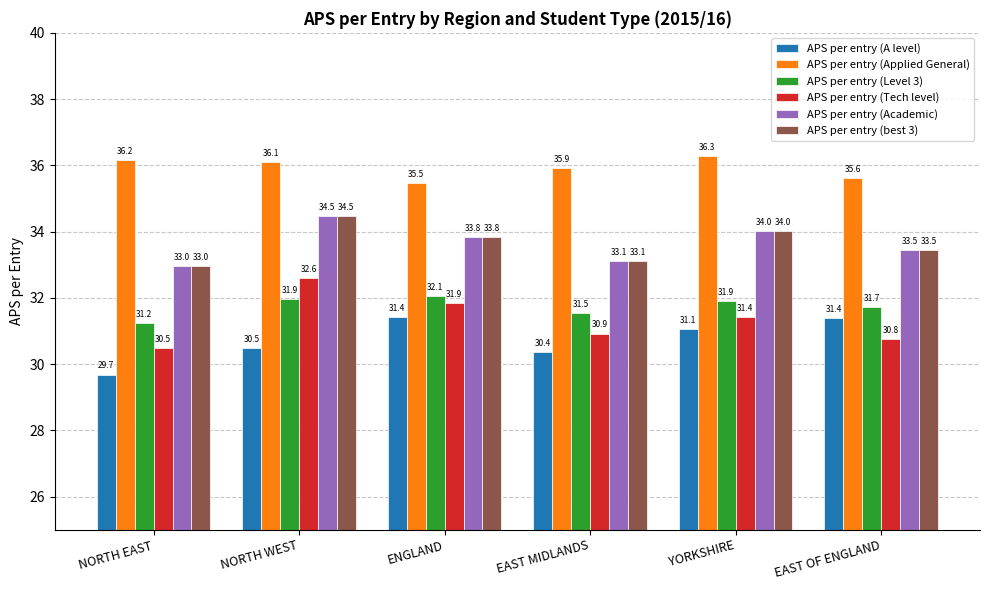

At which label is APS per entry (A level) closest to 30?

NORTH EAST